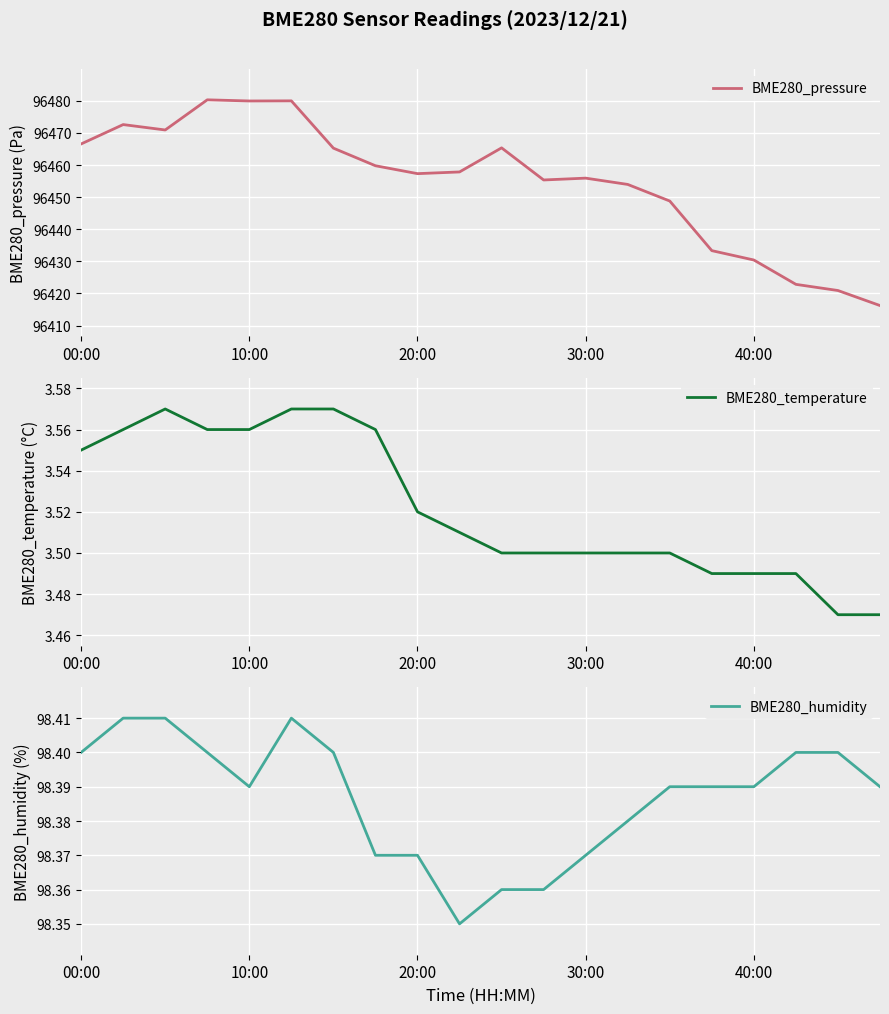

What position from the right is 9?

11